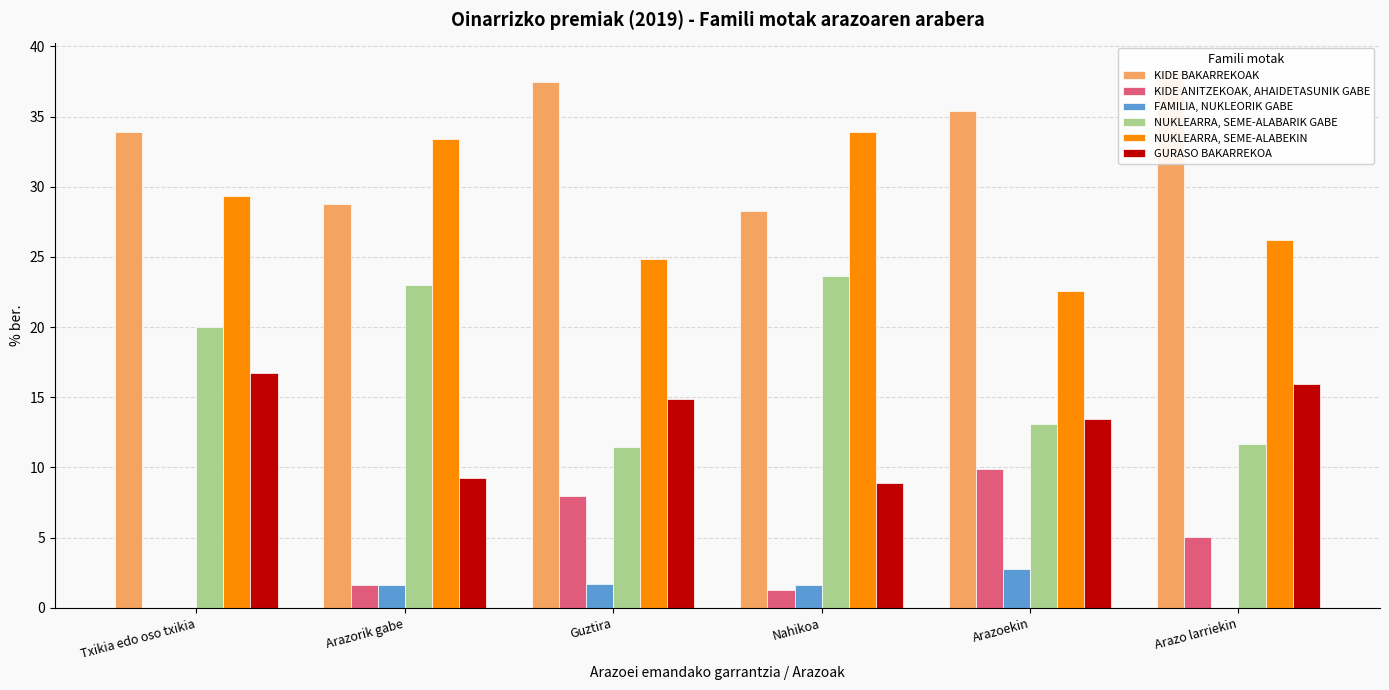

How many distinct data groups are displayed?

6